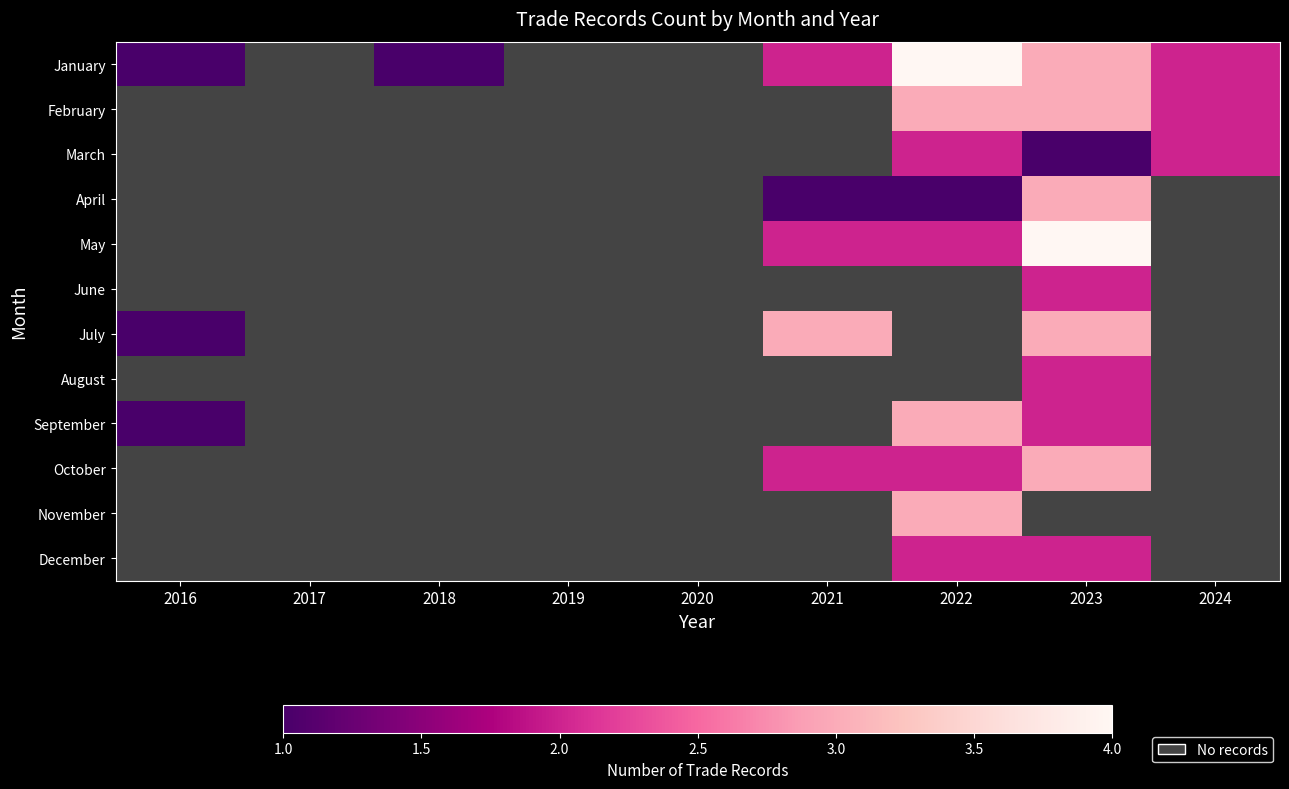

Count the January values in the range 1 to 2.

4